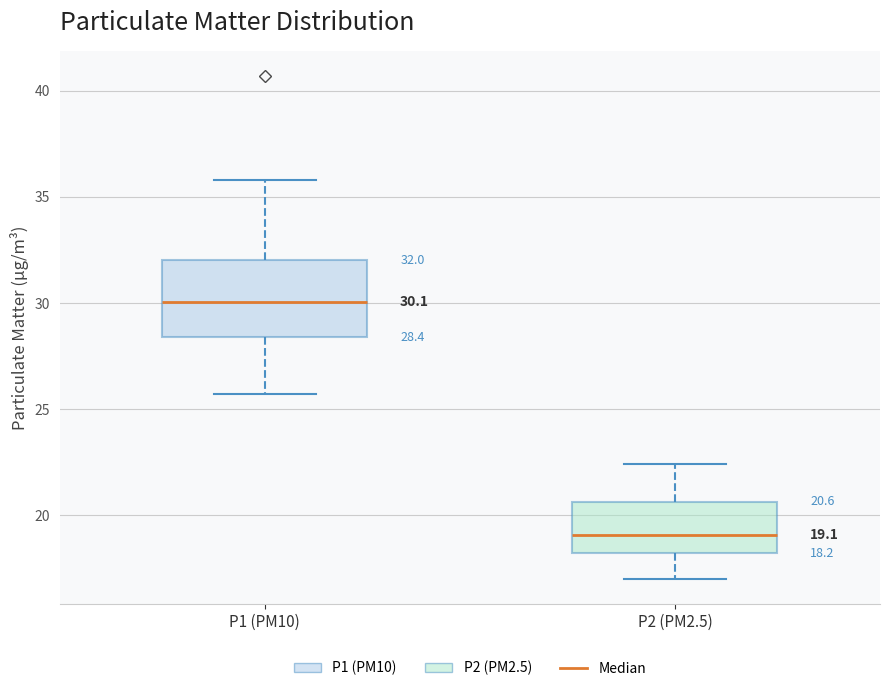

Which box has the highest median line?

P1 (PM10)